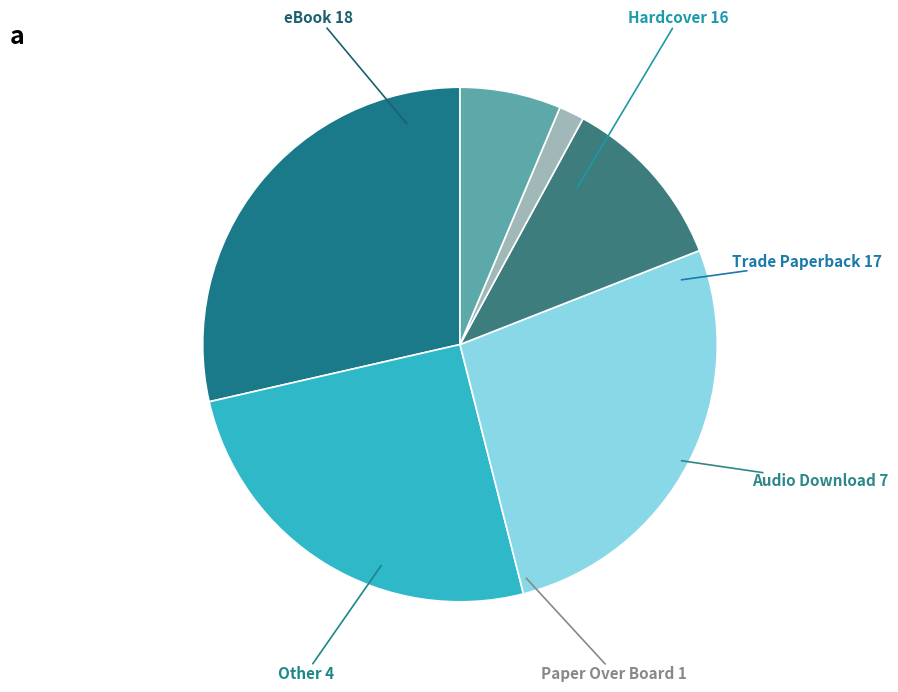

How many segments does this pie chart have?

6